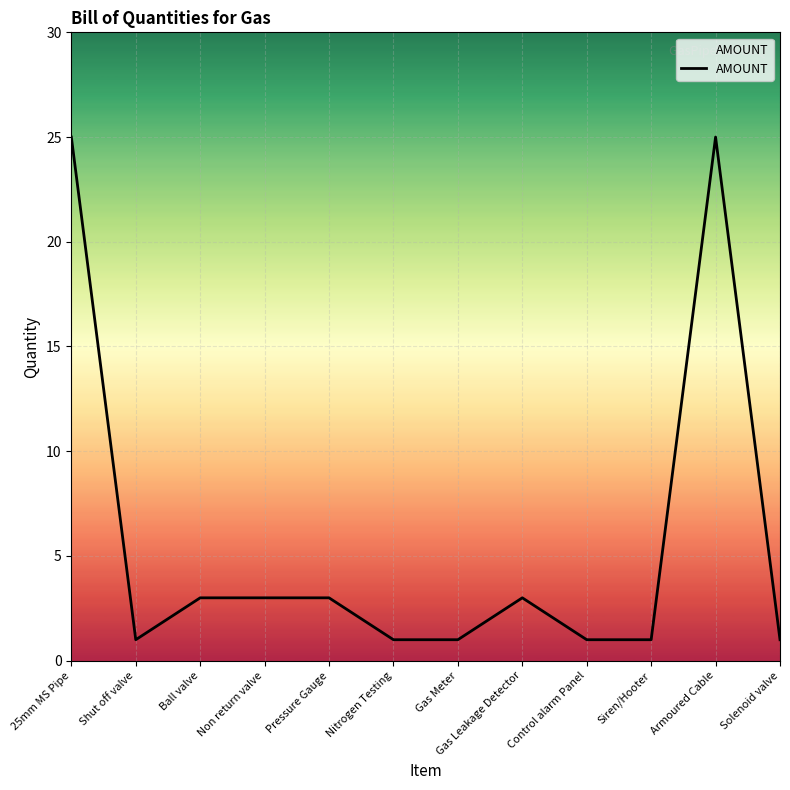

Which has a higher value, Gas Meter or Gas Leakage Detector?

Gas Leakage Detector